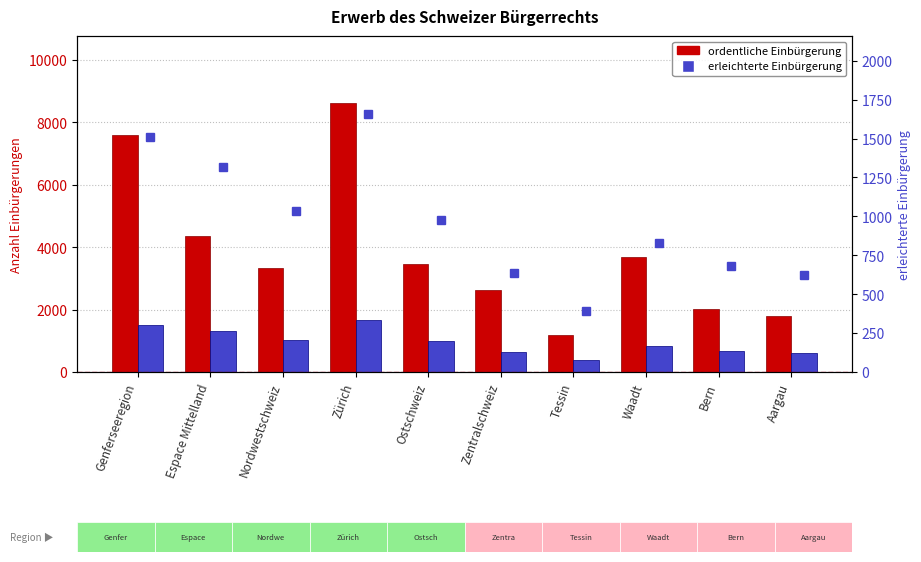

What is the difference between the maximum and minimum values in the ordentliche Einbürgerung series?

7436